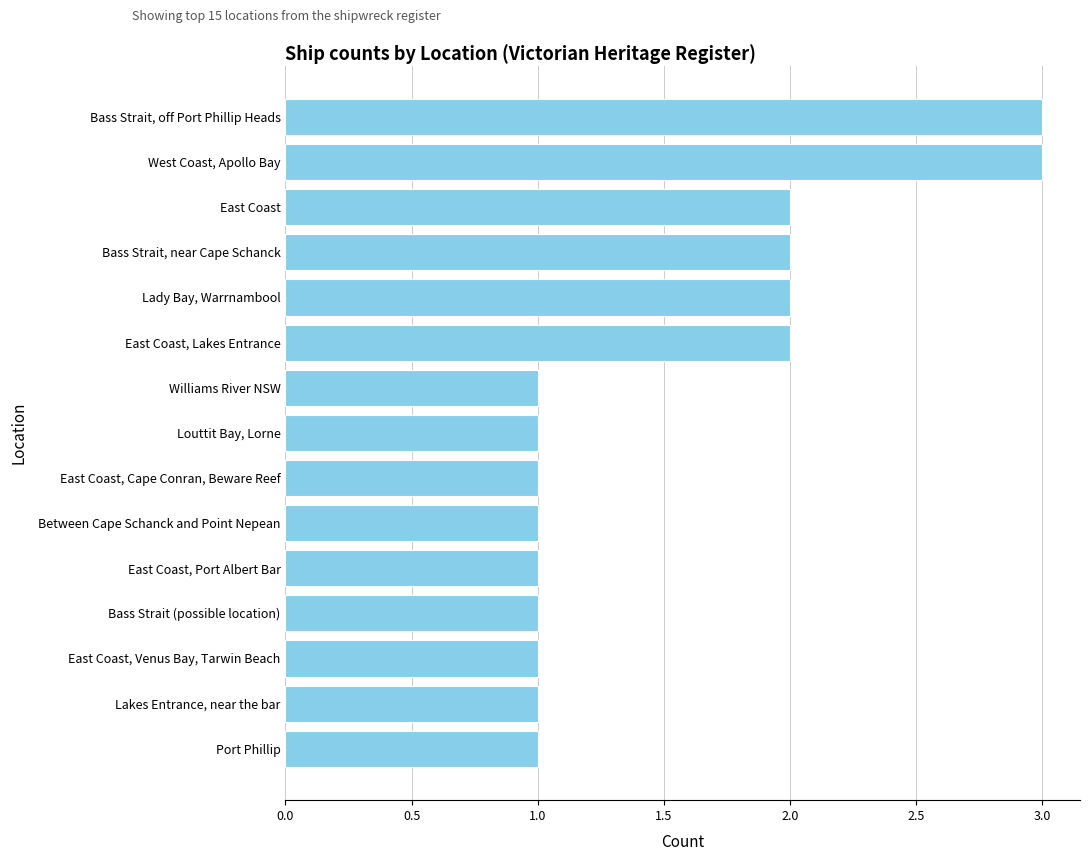

What is the change in value from Port Phillip to Bass Strait, near Cape Schanck?

+1